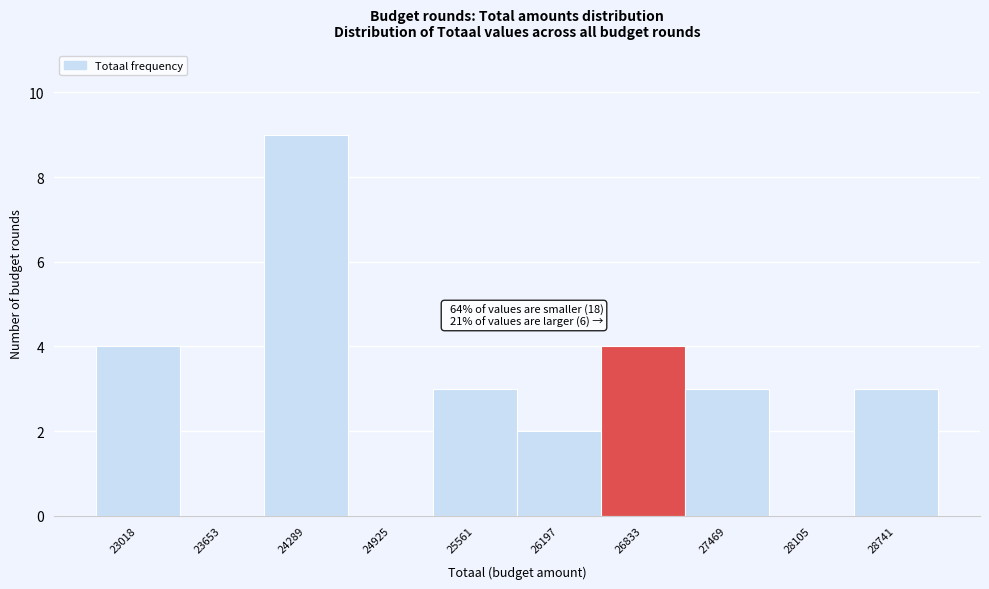

Reading left to right, extract all data points from this chart.

23018=4	23653=0	24289=9	24925=0	25561=3	26197=2	26833=4	27469=3	28105=0	28741=3